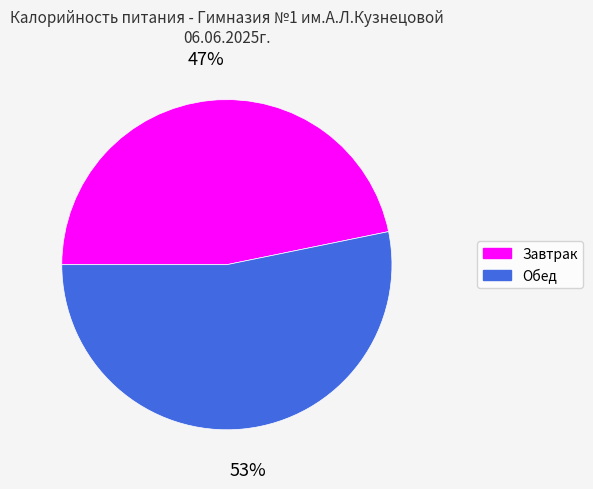

What is the ratio of the value at Завтрак to the value at Обед?

0.9